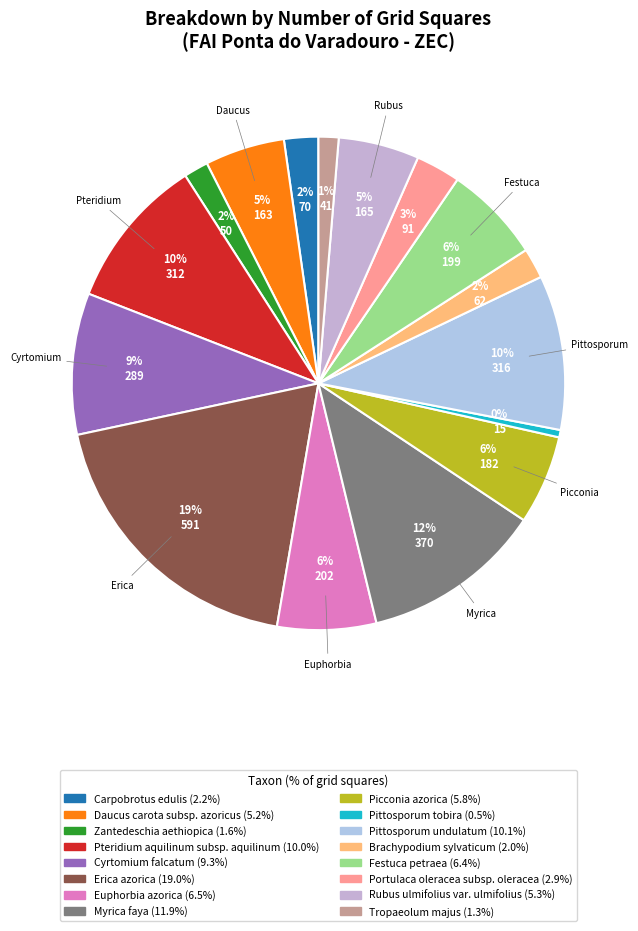

What is the ratio of the value at Erica azorica to the value at Picconia azorica?

3.2